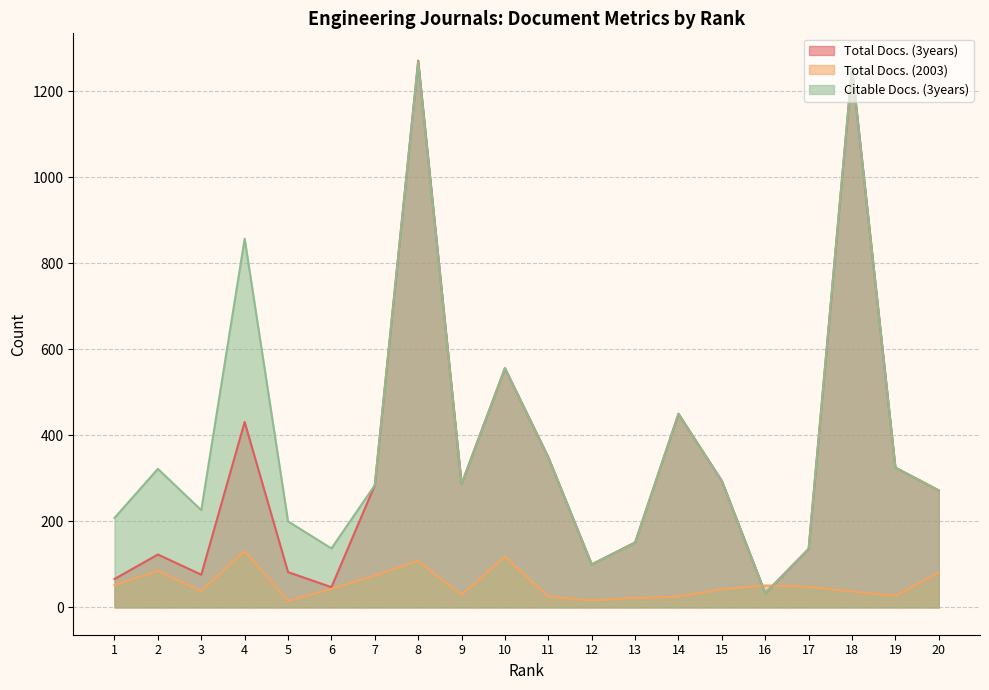

What is the difference between the second highest and minimum values in the Total Docs. (3years) series?

1222